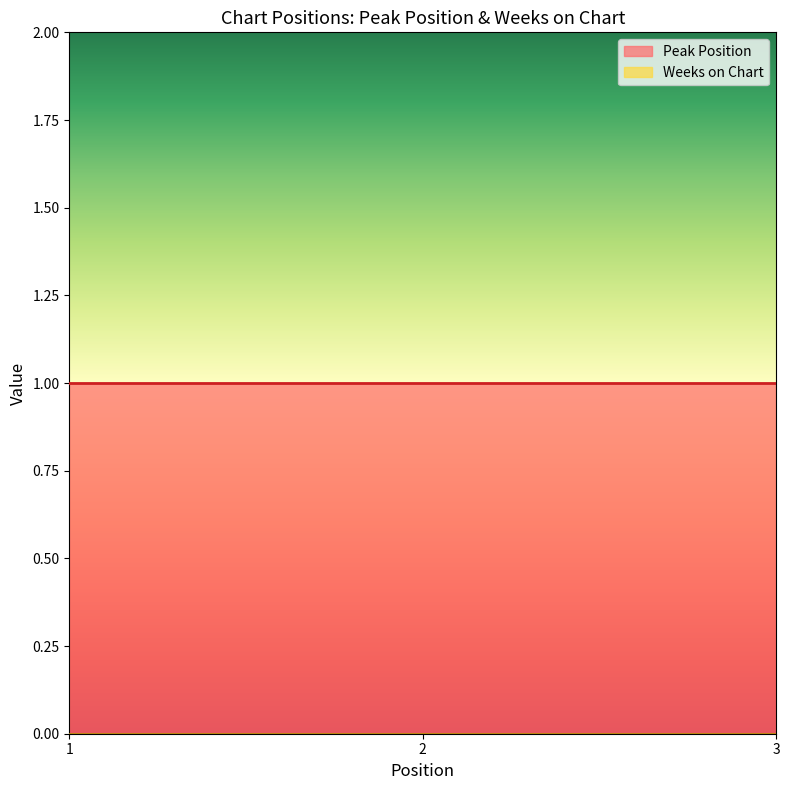

List the labels in order of Peak Position value, largest first.

1, 2, 3